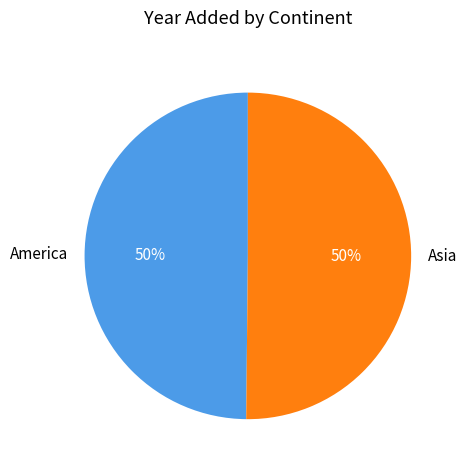

Do America and Asia together represent more than half of the pie?

Yes